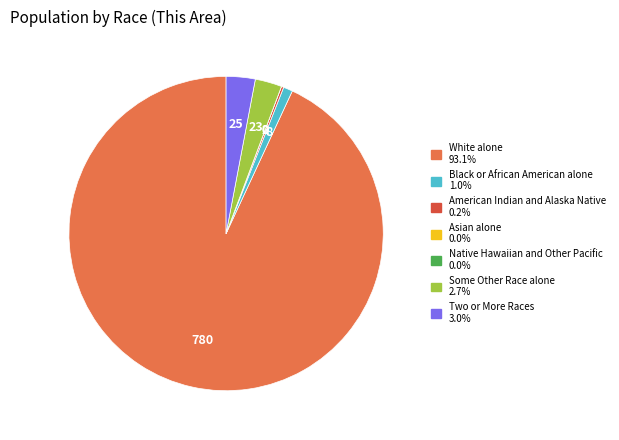

What is the largest slice in the pie chart?

White alone